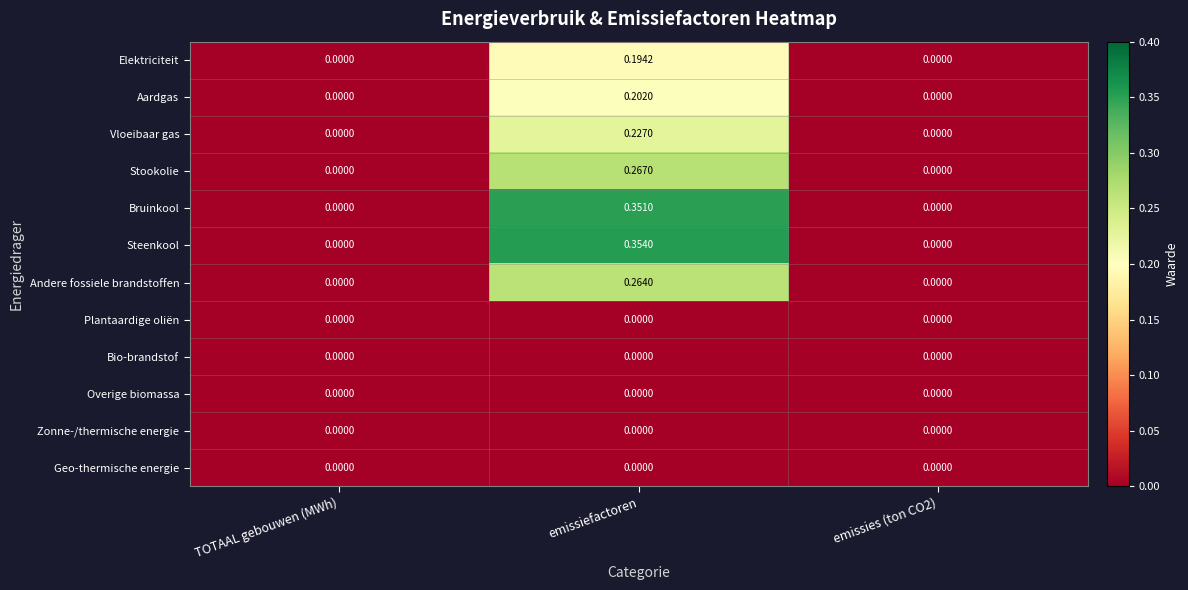

Which series has the largest range (max minus min)?

Steenkool